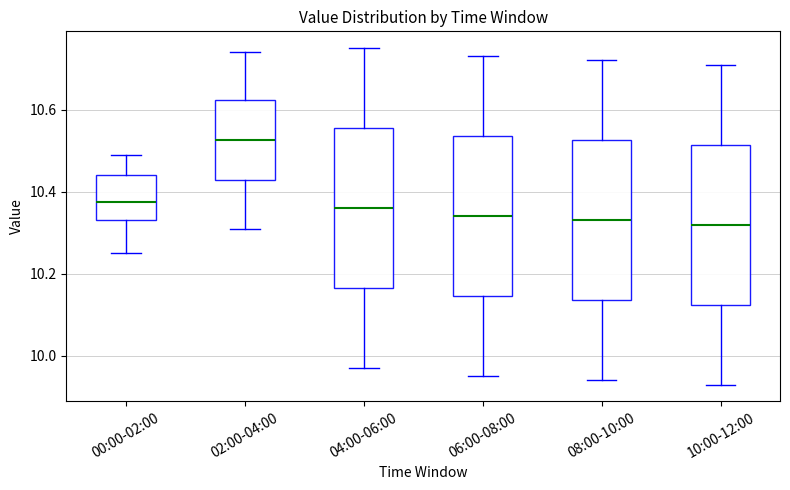

Where does the median line of the box for 10:00-12:00 sit on the y-axis? The values are not printed on the chart, so give them approximately, as read against the axis.

10.32